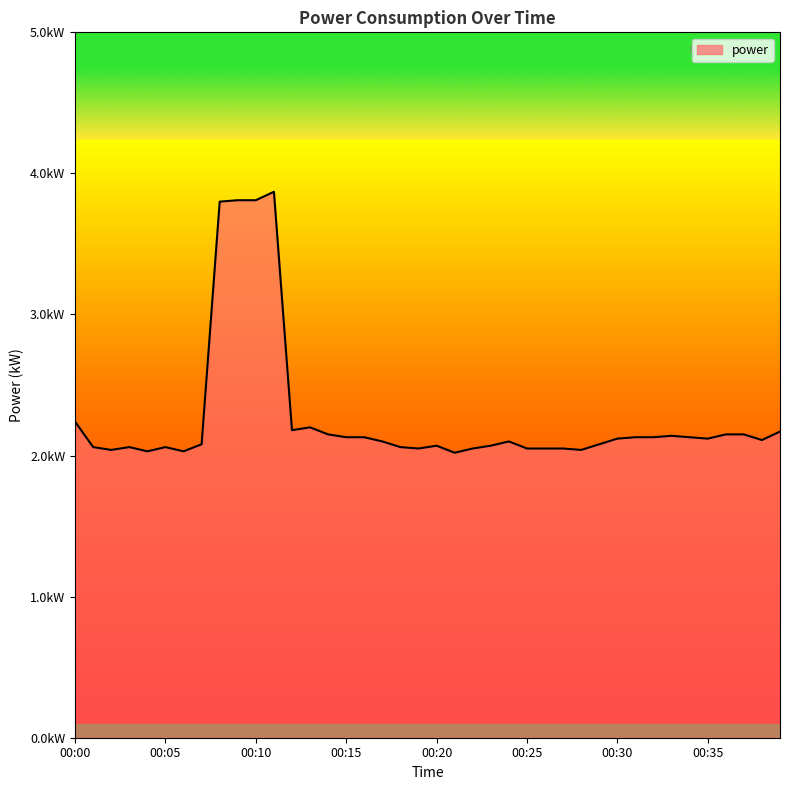

At which category does the chart reach its minimum across all series?

00:21